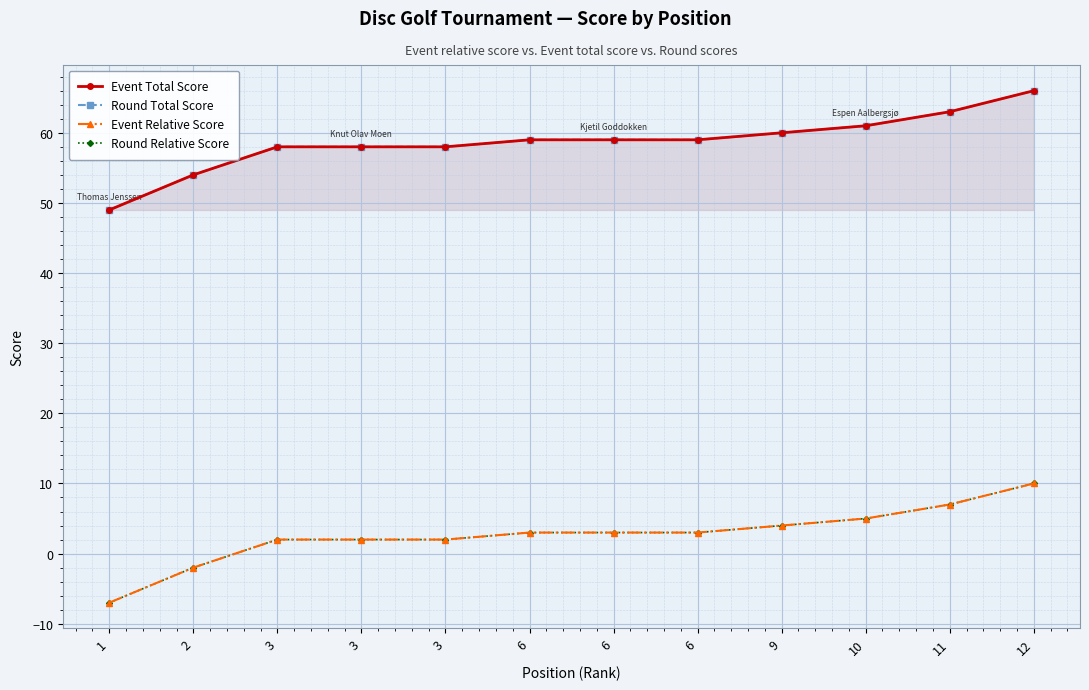

What is the average value of the Round Total Score series?

59